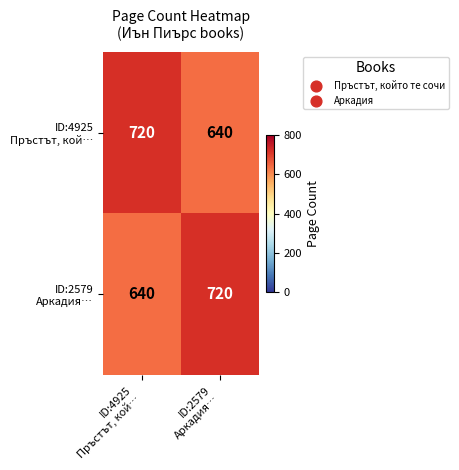

What is the maximum value shown in the chart?

720